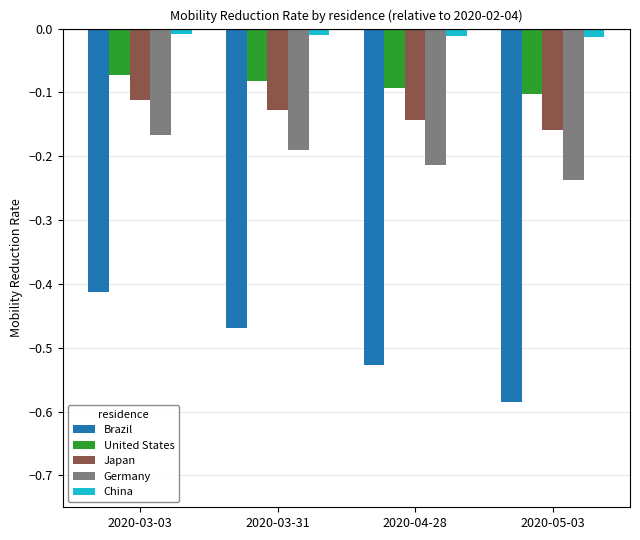

How many categories are shown in the chart?

4